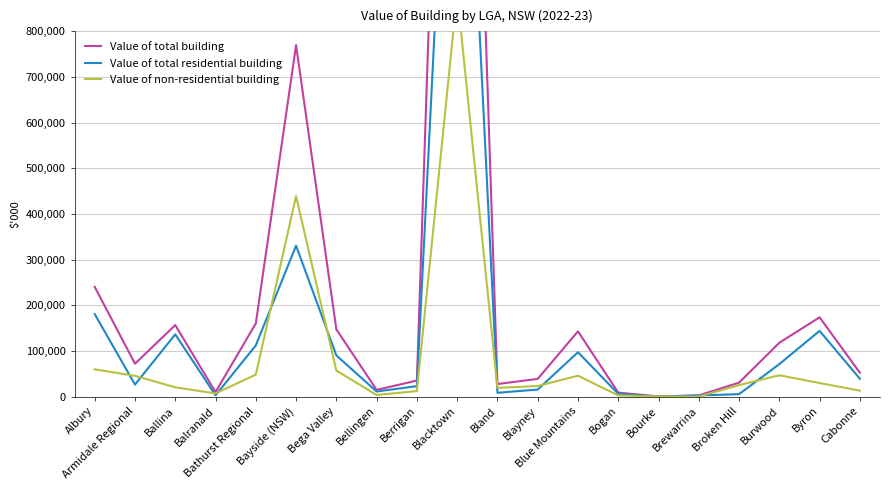

How many intersections are there between Value of total residential building and Value of non-residential building?

12